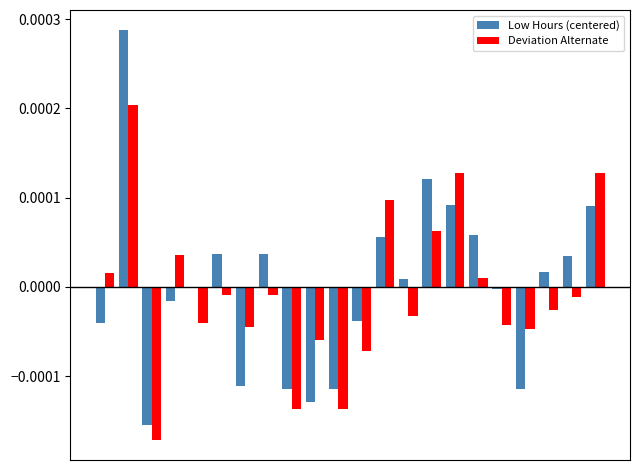

List the series in order of their peak value, highest first.

Low Hours (centered), Deviation Alternate